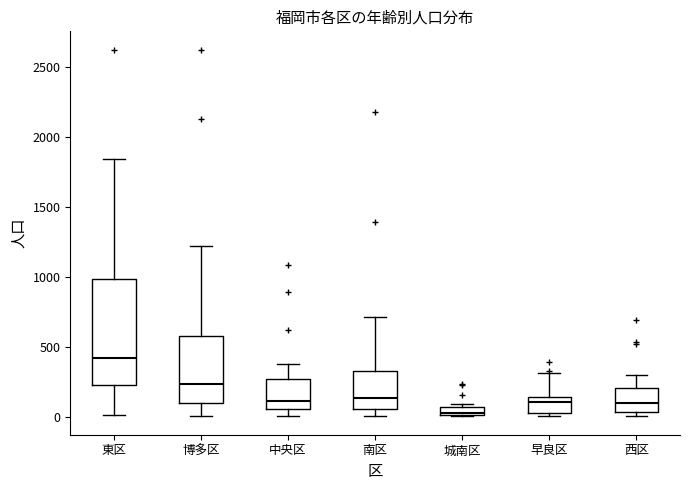

Where is the lower edge of the box for 中央区 on the y-axis? The values are not printed on the chart, so give them approximately, as read against the axis.

50